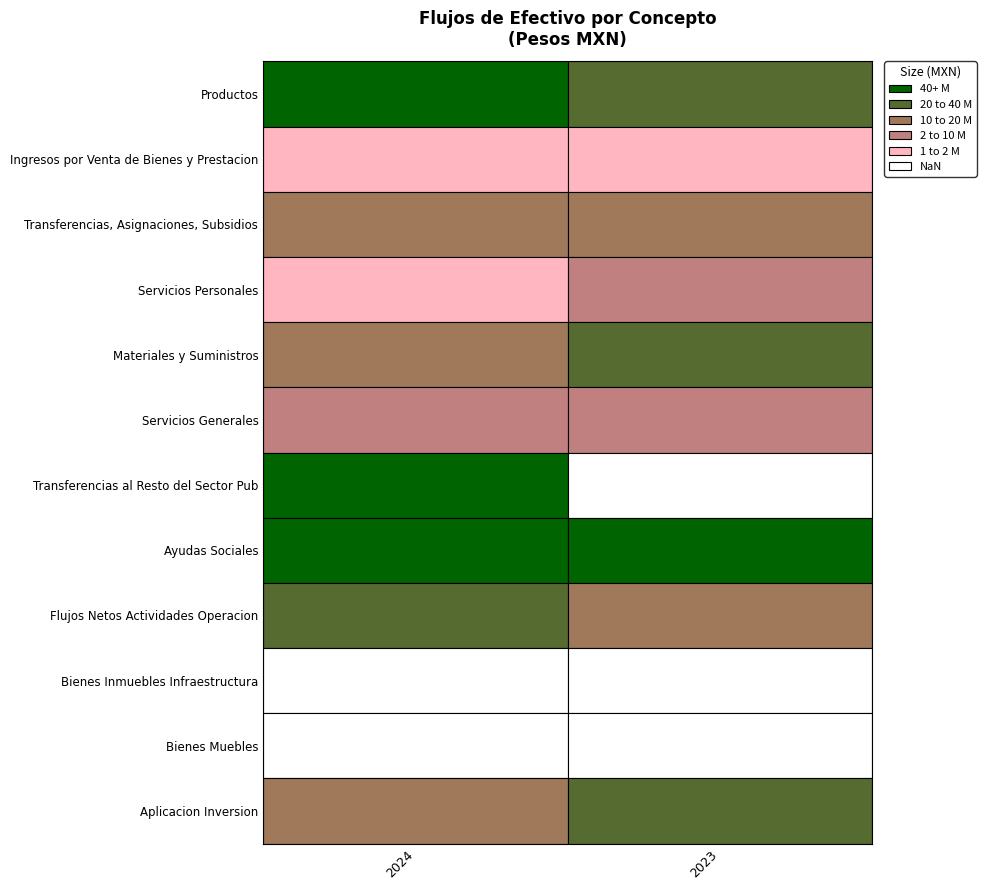

At how many categories does at least one series exceed 31511078?

2